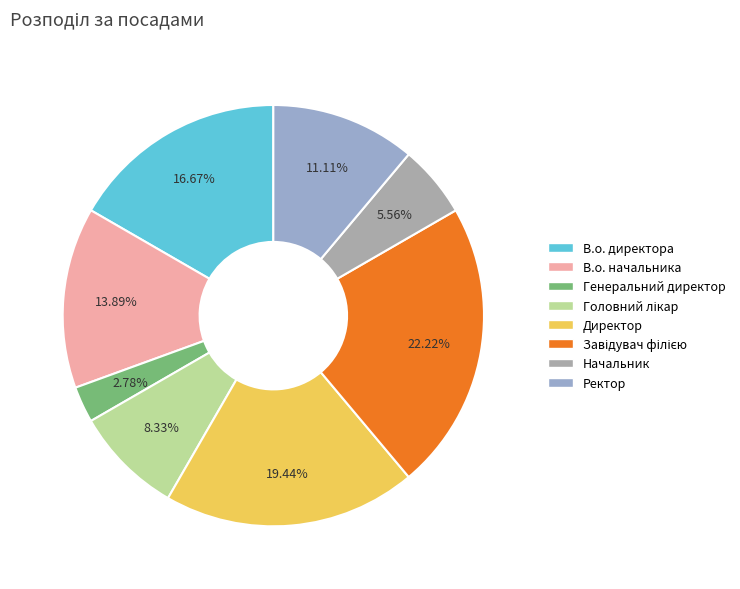

True or false: Начальник accounts for 1% of the total.

False